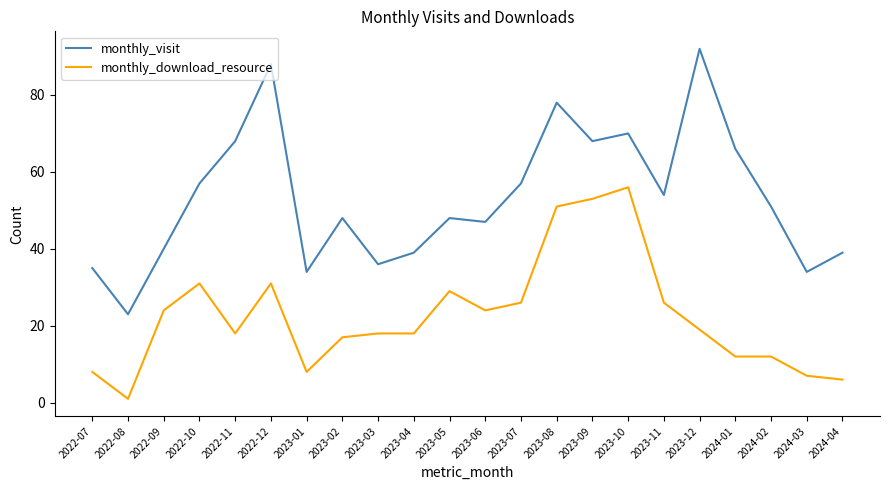

In monthly_visit, how many points are lower than both neighbors (excluding endpoints)?

7